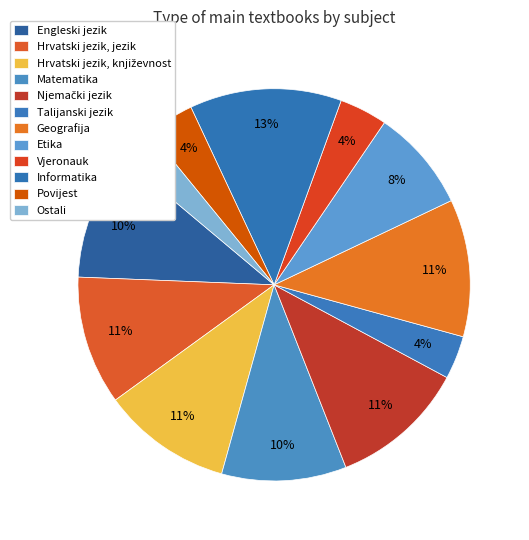

Do Geografija and Vjeronauk together represent more than half of the pie?

No